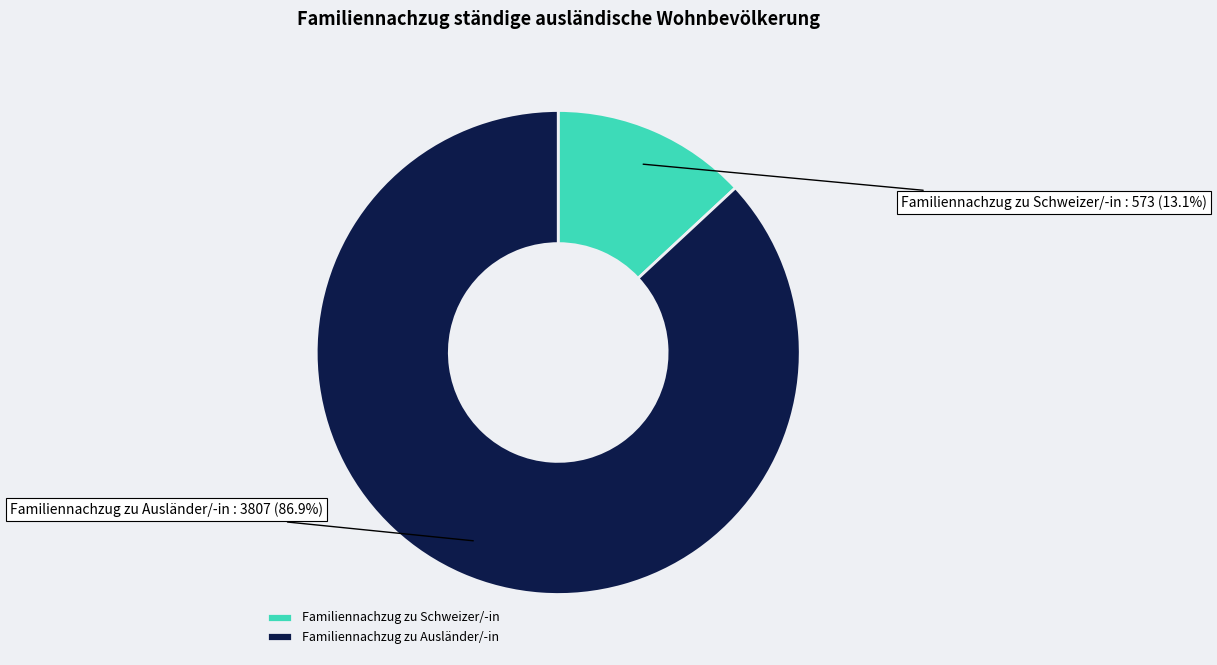

What is the smallest slice in the pie chart?

Familiennachzug zu Schweizer/-in